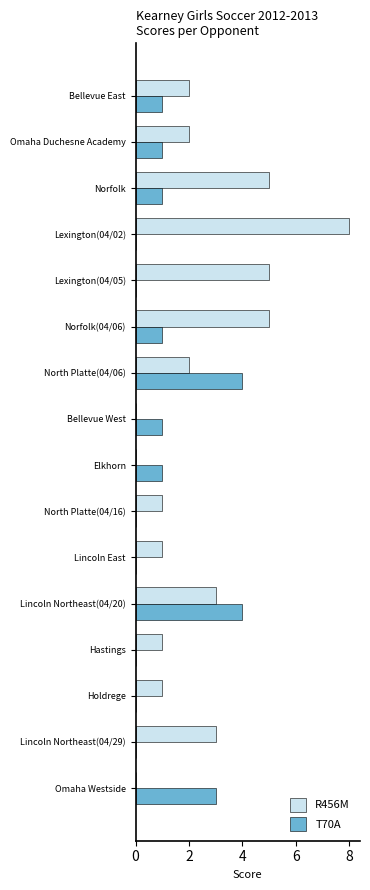

What is the sum of all R456M values?

39